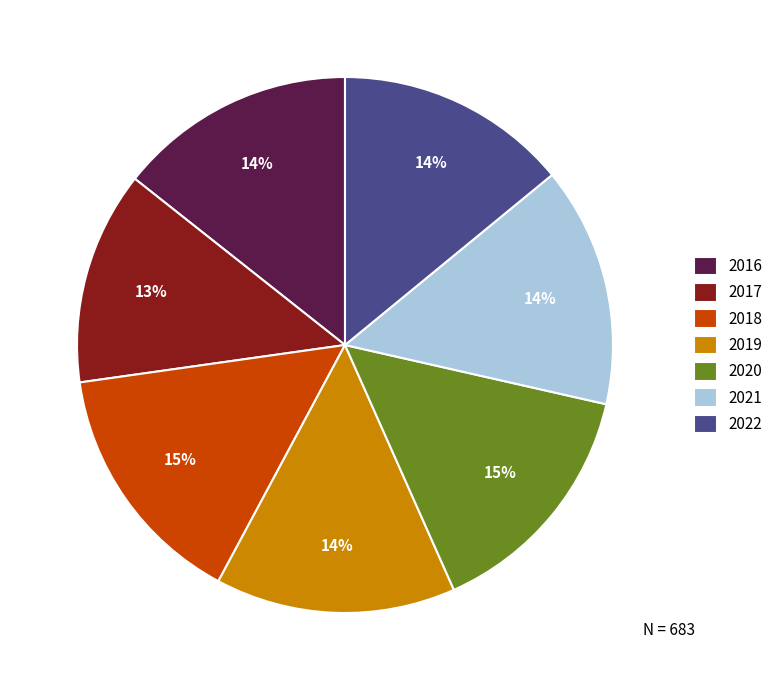

To the nearest percent, what is the average slice percentage?

14%